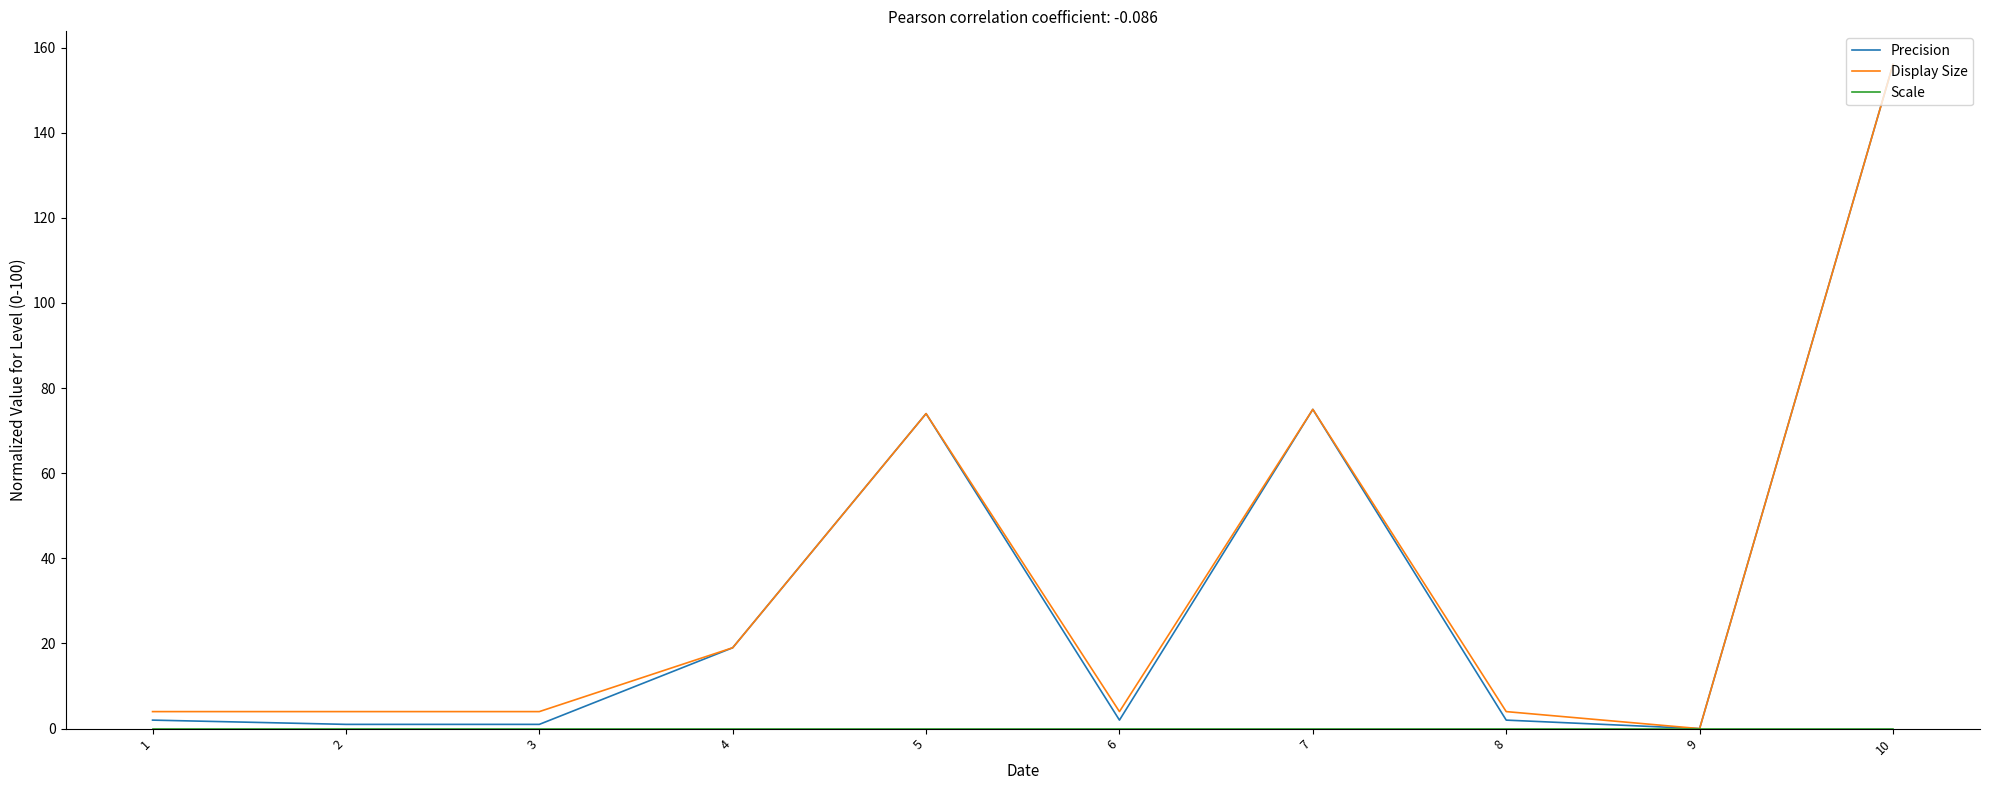

Between 1 and 5, which series saw the biggest shift?

Precision